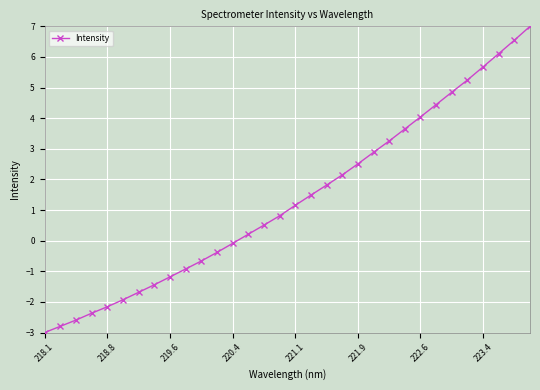

What is the greatest value displayed?

7.0